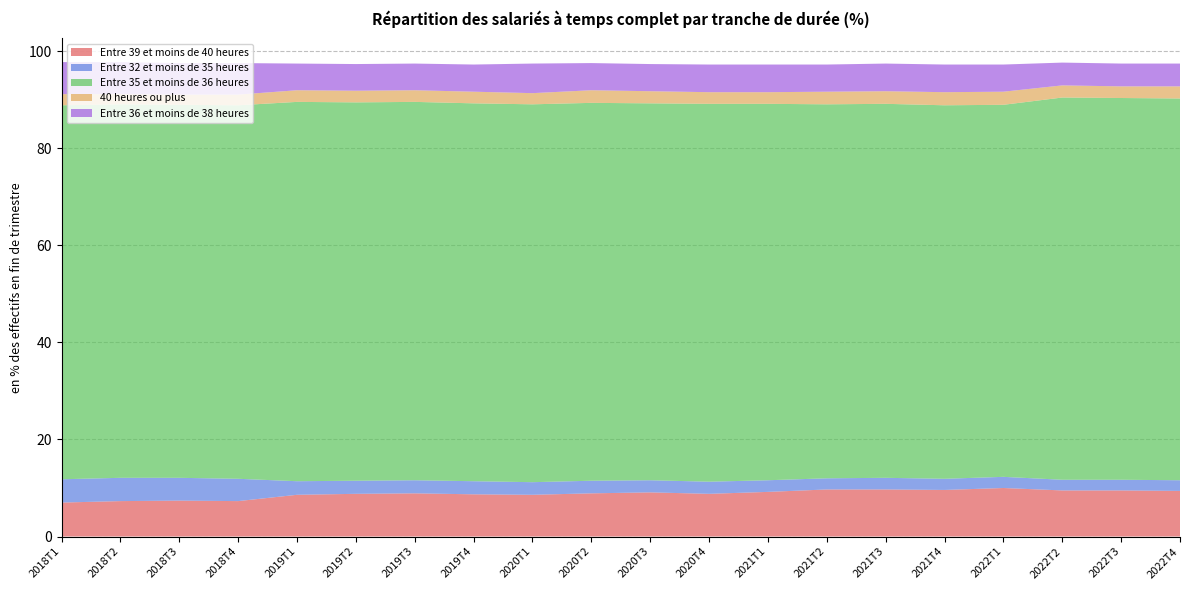

Reading left to right, list all the values displayed in this chart.

Entre 39 et moins de 40 heures: 2018T1=7.0	2018T2=7.3	2018T3=7.4	2018T4=7.3	2019T1=8.6	2019T2=8.8	2019T3=8.9	2019T4=8.7	2020T1=8.6	2020T2=8.9	2020T3=9.1	2020T4=8.8	2021T1=9.2	2021T2=9.7	2021T3=9.7	2021T4=9.6	2022T1=10.0	2022T2=9.5	2022T3=9.5	2022T4=9.4
Entre 32 et moins de 35 heures: 2018T1=4.8	2018T2=4.8	2018T3=4.7	2018T4=4.6	2019T1=2.8	2019T2=2.7	2019T3=2.7	2019T4=2.7	2020T1=2.6	2020T2=2.6	2020T3=2.5	2020T4=2.5	2021T1=2.4	2021T2=2.3	2021T3=2.4	2021T4=2.3	2022T1=2.3	2022T2=2.2	2022T3=2.2	2022T4=2.2
Entre 35 et moins de 36 heures: 2018T1=77.1	2018T2=77.0	2018T3=76.9	2018T4=77.0	2019T1=78.2	2019T2=78.0	2019T3=78.0	2019T4=77.9	2020T1=77.9	2020T2=77.9	2020T3=77.7	2020T4=77.9	2021T1=77.6	2021T2=77.1	2021T3=77.1	2021T4=77.0	2022T1=76.7	2022T2=78.8	2022T3=78.7	2022T4=78.7
40 heures ou plus: 2018T1=2.3	2018T2=2.1	2018T3=2.1	2018T4=2.2	2019T1=2.4	2019T2=2.4	2019T3=2.4	2019T4=2.4	2020T1=2.3	2020T2=2.6	2020T3=2.5	2020T4=2.4	2021T1=2.4	2021T2=2.6	2021T3=2.6	2021T4=2.7	2022T1=2.7	2022T2=2.5	2022T3=2.4	2022T4=2.5
Entre 36 et moins de 38 heures: 2018T1=6.6	2018T2=6.6	2018T3=6.5	2018T4=6.5	2019T1=5.5	2019T2=5.5	2019T3=5.5	2019T4=5.6	2020T1=6.1	2020T2=5.6	2020T3=5.6	2020T4=5.7	2021T1=5.7	2021T2=5.6	2021T3=5.7	2021T4=5.7	2022T1=5.6	2022T2=4.7	2022T3=4.7	2022T4=4.7